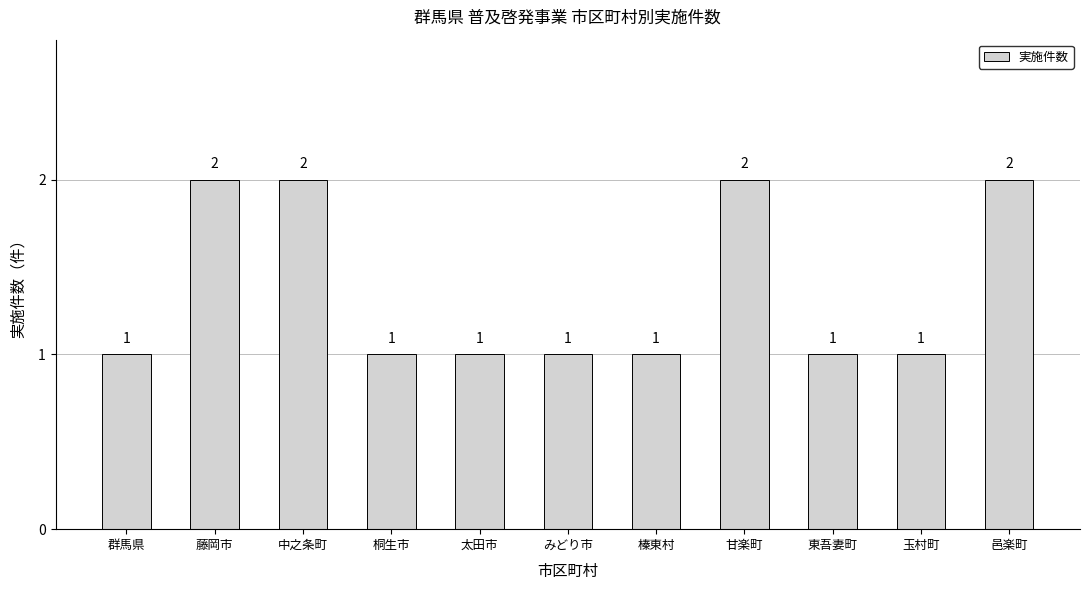

What is the difference between the values at みどり市 and 藤岡市?

1